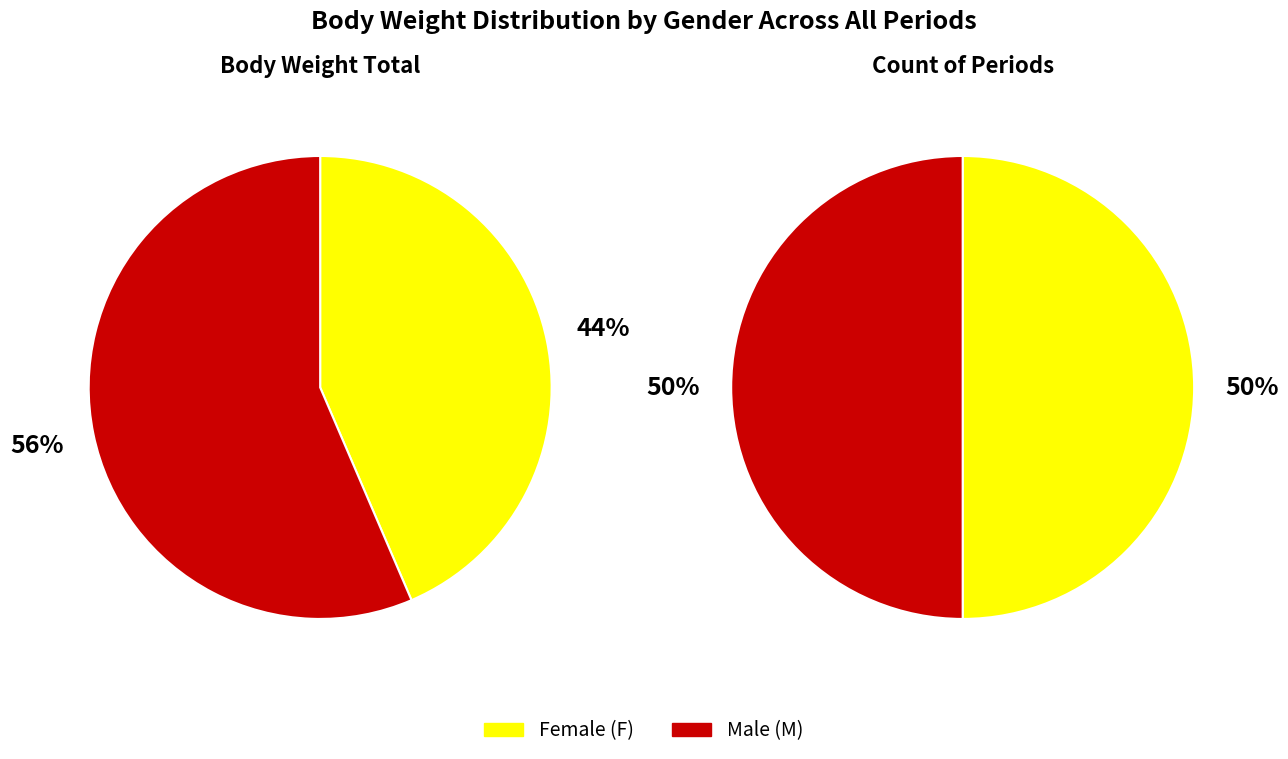

To the nearest percent, what is the difference between the largest and smallest slice percentages?

11%